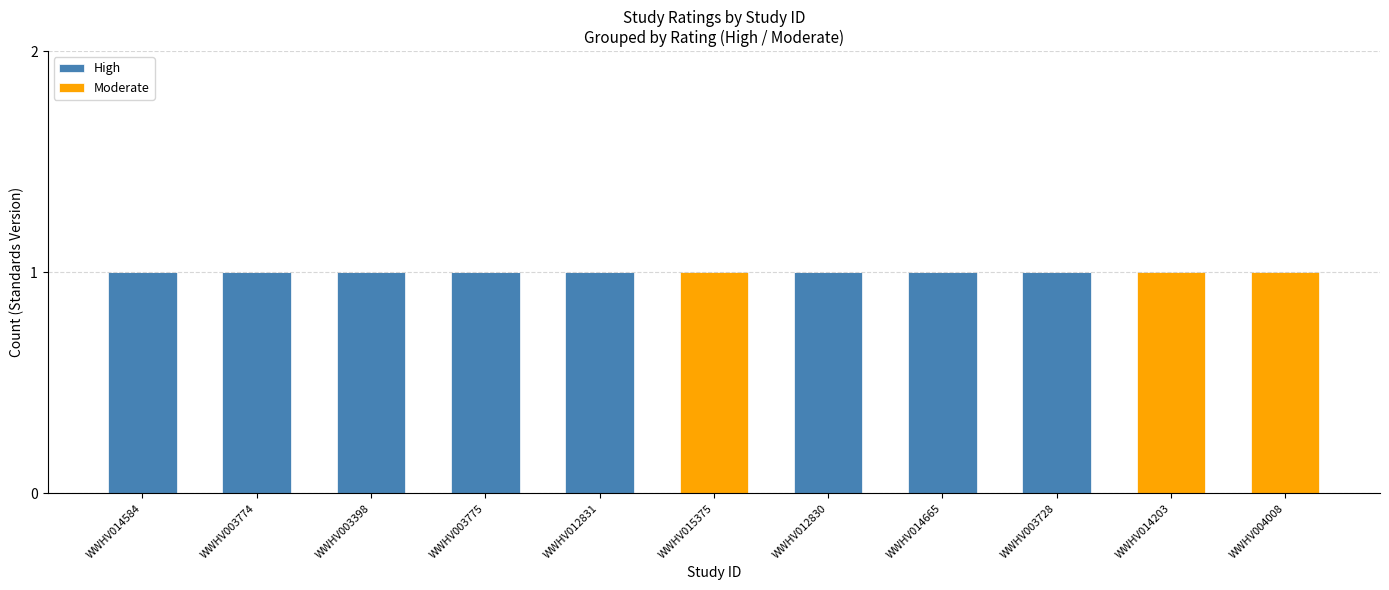

What is the sum of the High values at WWHV003728 and WWHV014203?

1